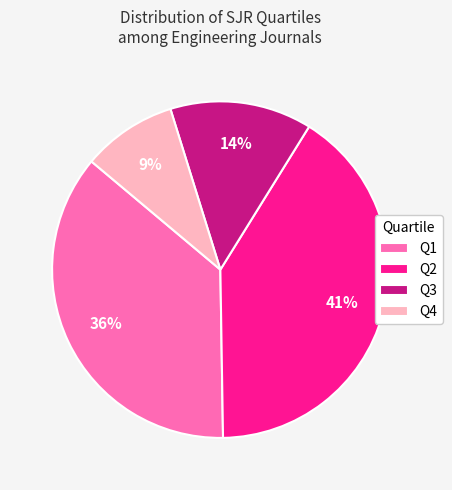

Is the sum of Q2 and Q1 greater than half?

Yes